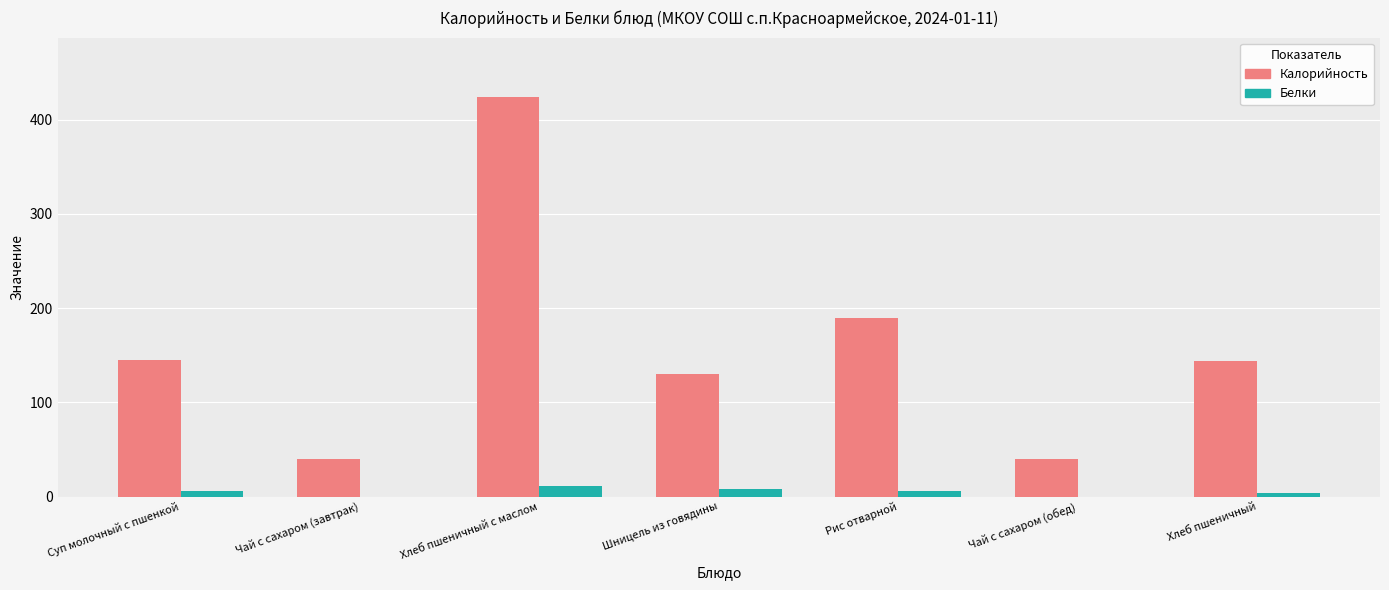

Which series has the widest spread of values?

Калорийность